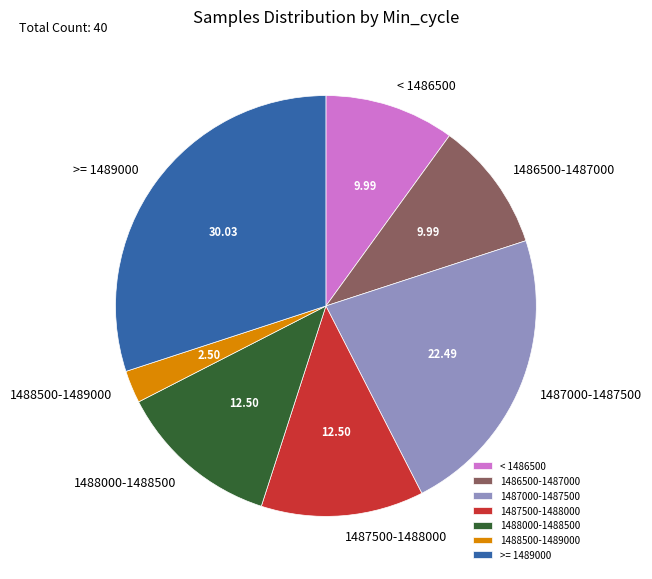

How many segments does this pie chart have?

7